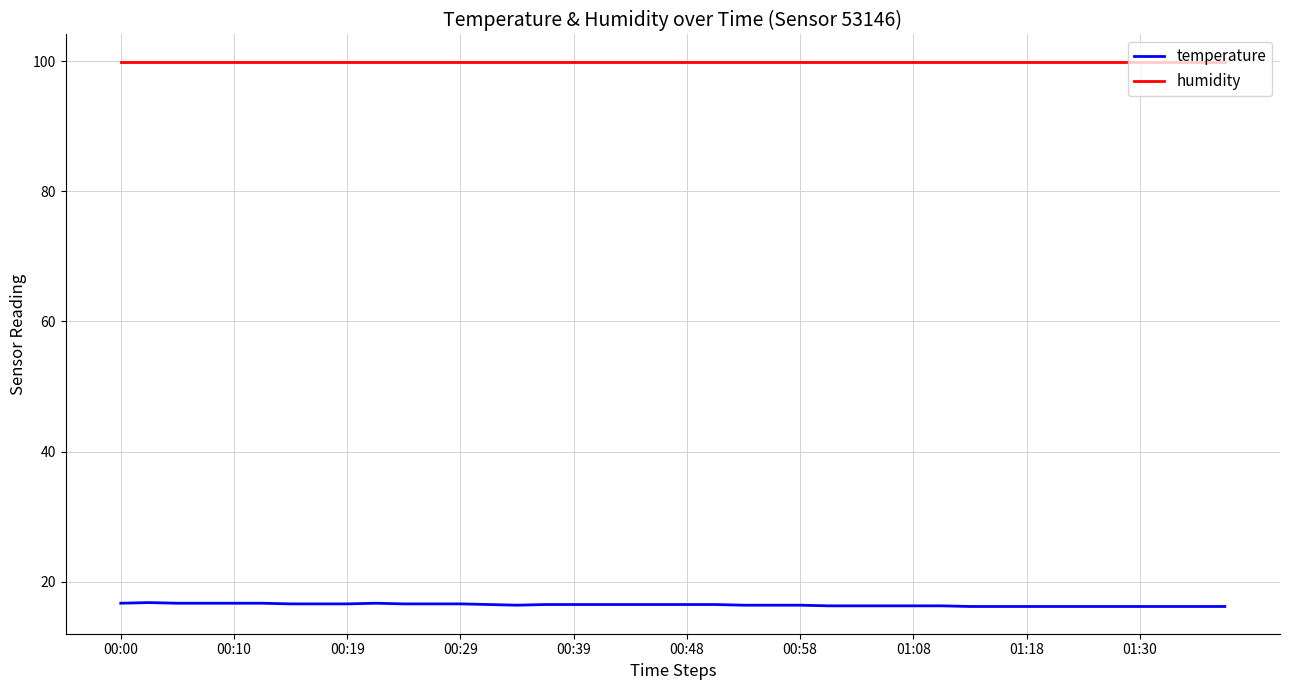

List the series in order of their overall mean, lowest first.

temperature, humidity